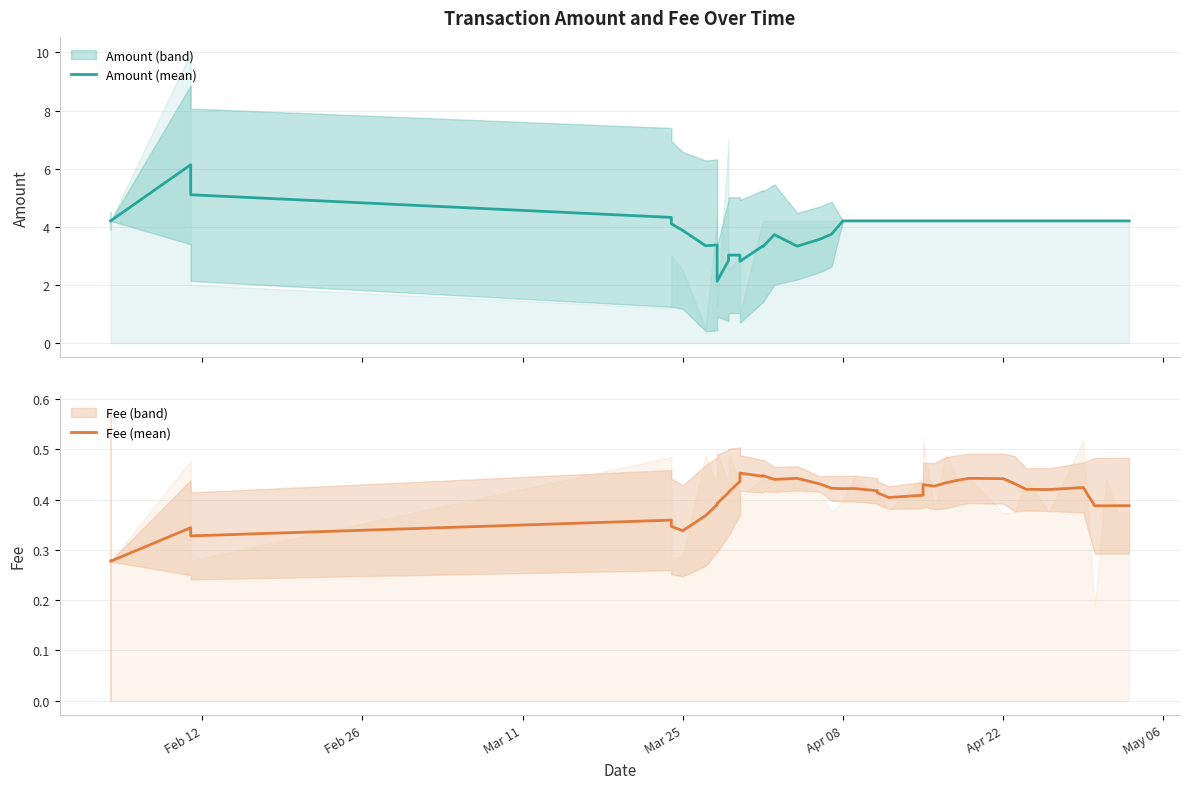

Where is Amount (mean) nearest to the value 4?

Apr 22